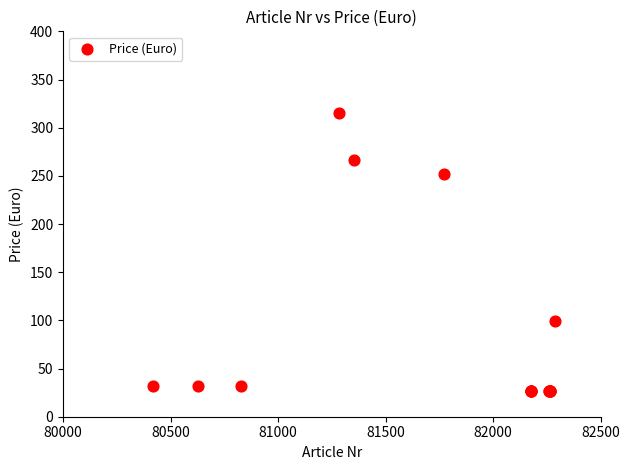

What Y value in the scatter plot is closest to 170?

99.0